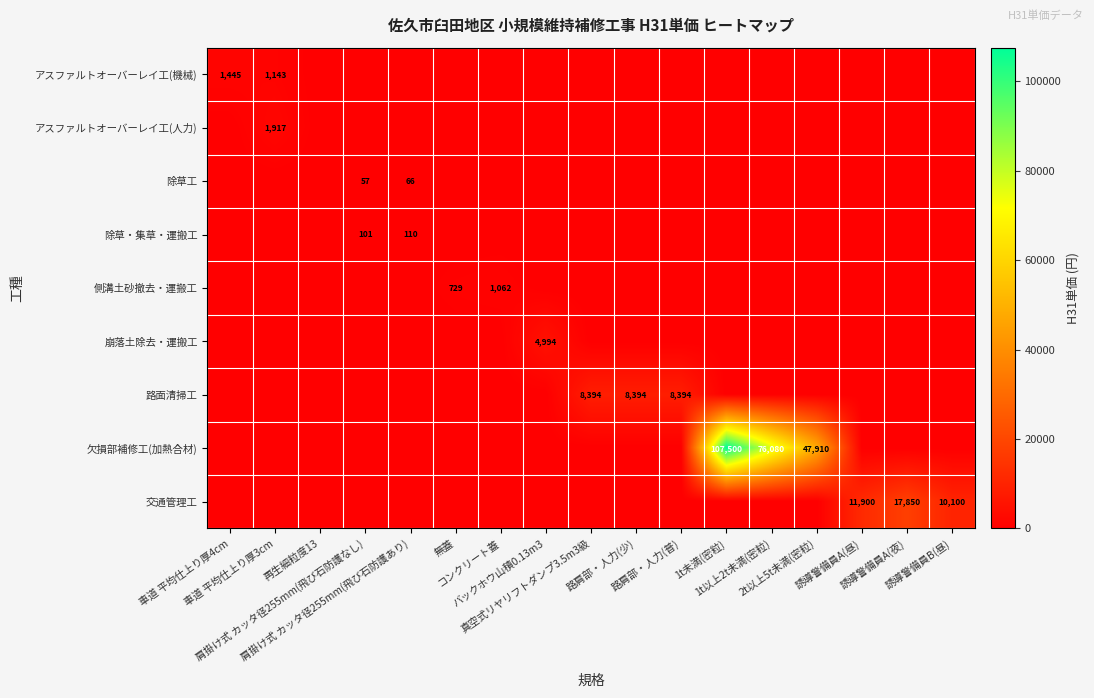

At how many categories does at least one series exceed 57987?

2